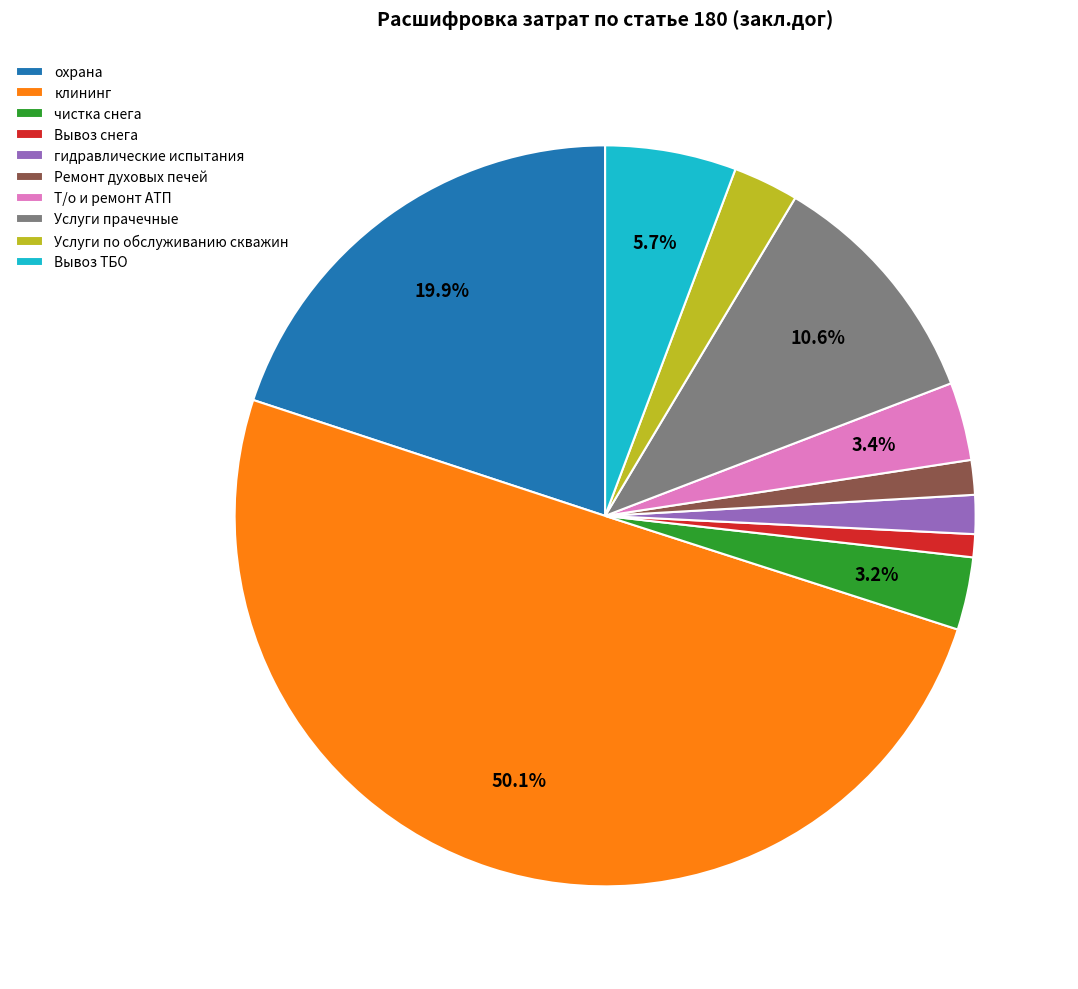

Combined, do Вывоз ТБО and Т/о и ремонт АТП account for over 50%?

No